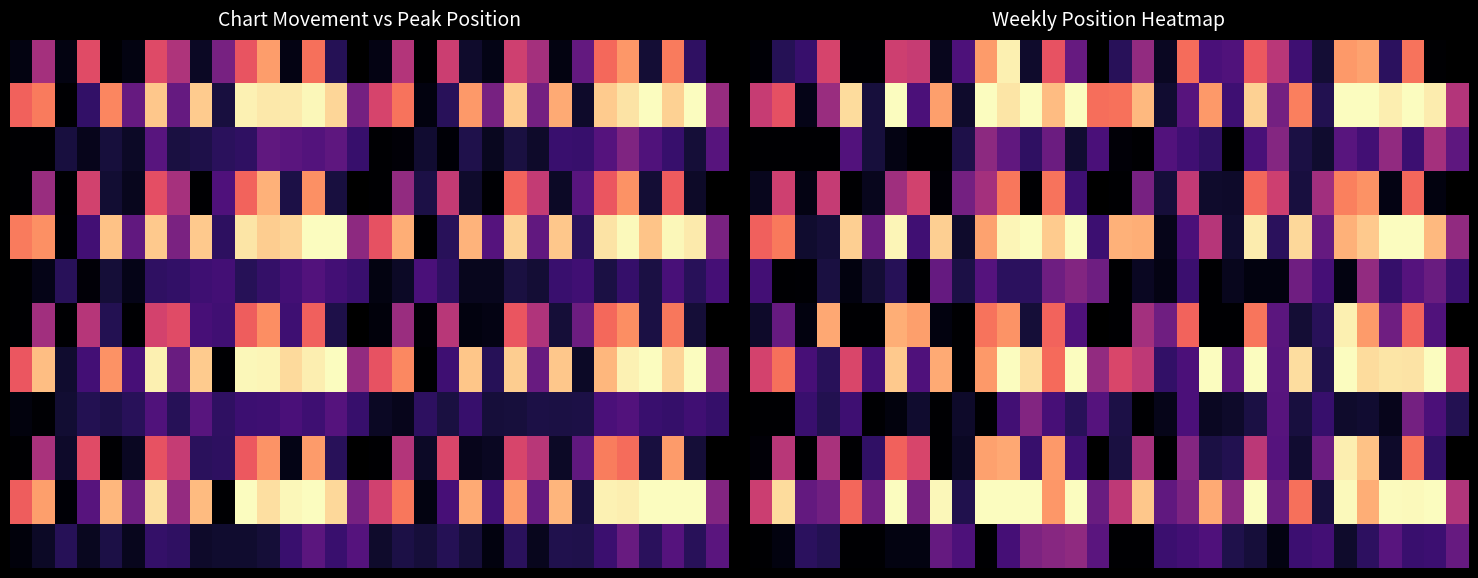

What is the smallest value displayed?

1.0